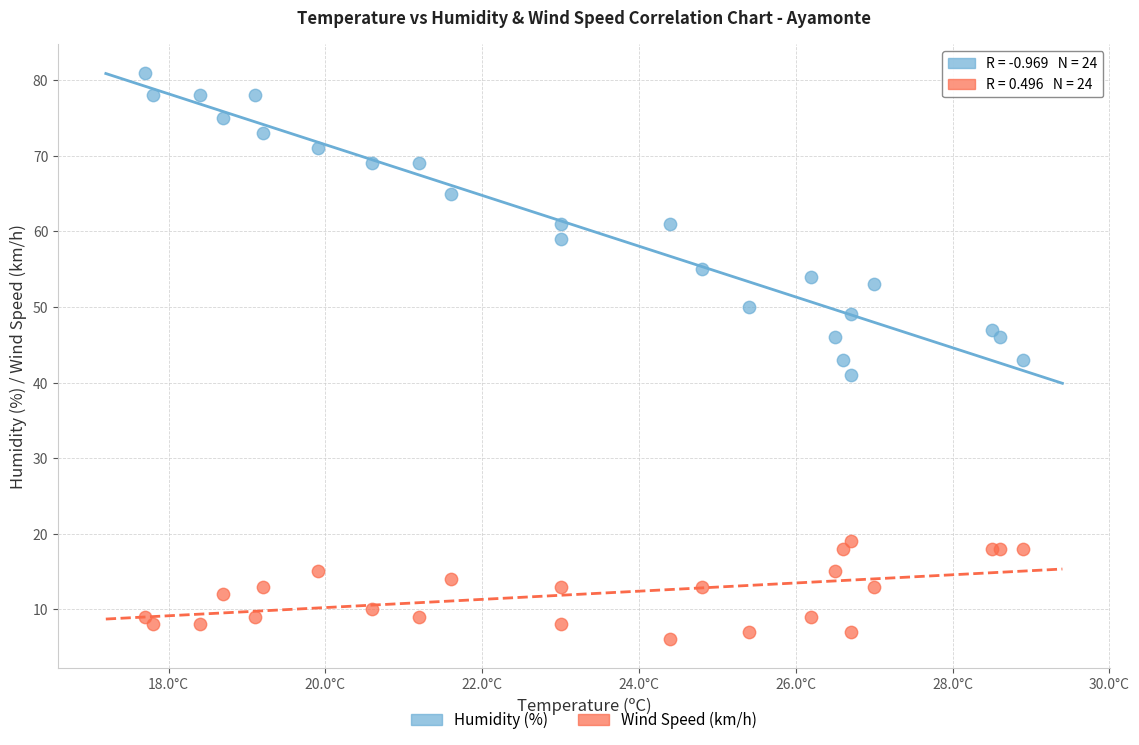

Which series reaches the maximum Y coordinate?

Humidity (%)